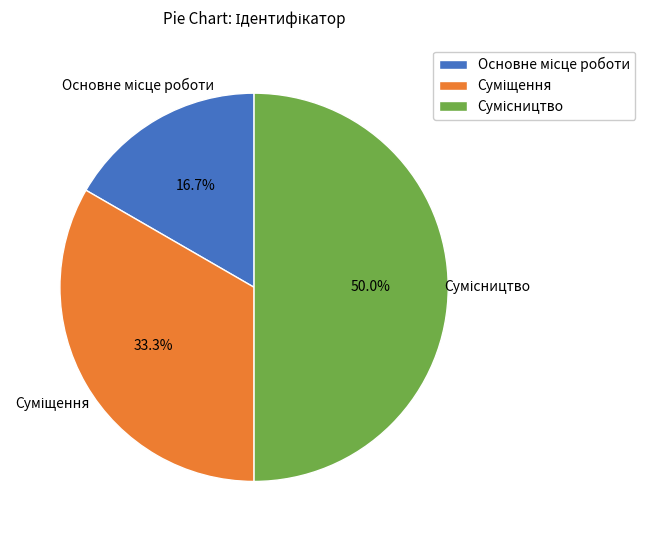

Combined, do Суміщення and Основне місце роботи account for over 50%?

No